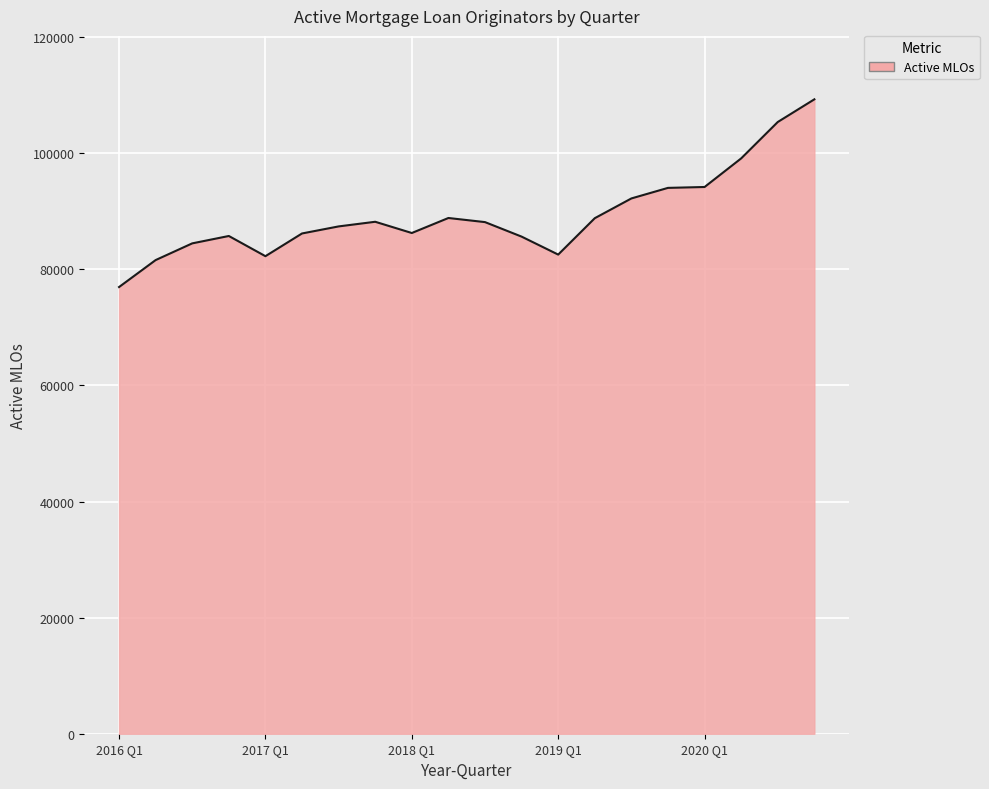

Does the chart display data point markers on the line(s)?

No